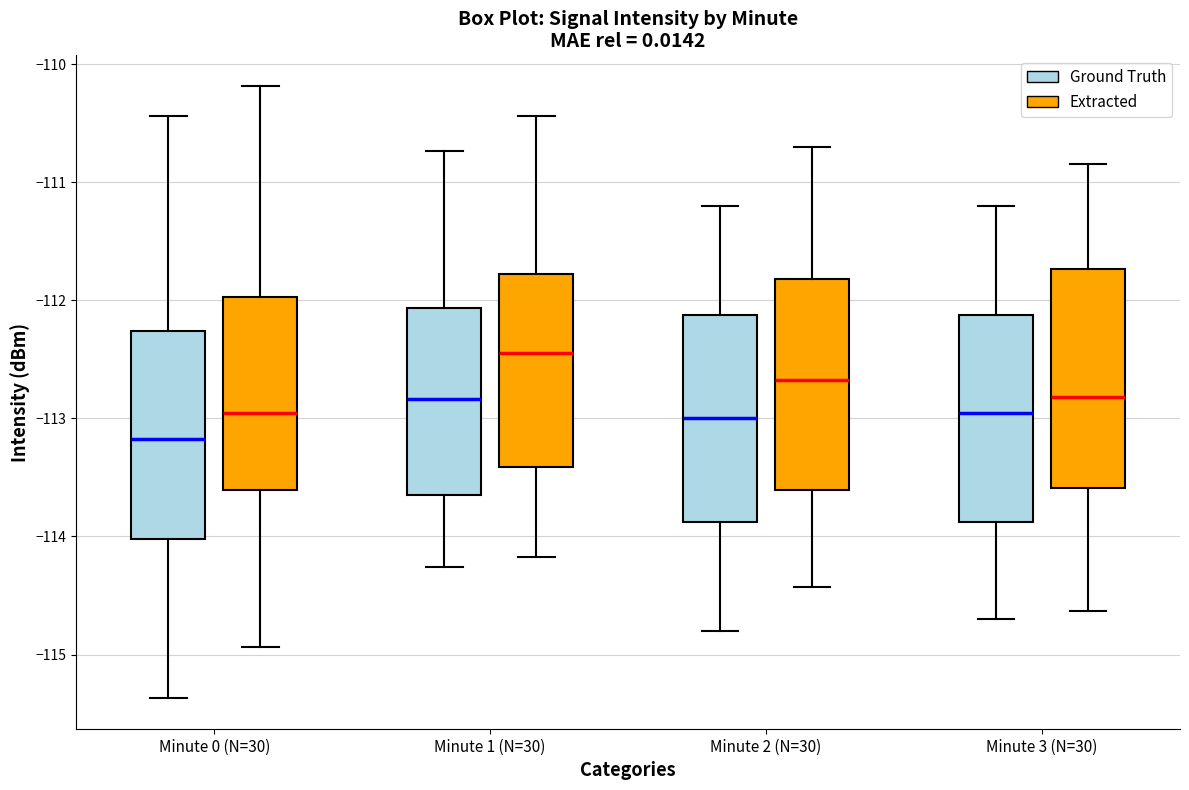

Reading left to right, read every box against the y-axis: the position of its median line, the range the box covers, and the ends of its whiskers. The values are not printed on the chart, so give them approximately, as read against the axis.

Minute 0 (N=30) (Ground Truth): median -113.2, box -114.0 to -112.3, whiskers -115.4 to -110.4
Minute 0 (N=30) (Extracted): median -112.9, box -113.6 to -112.0, whiskers -114.9 to -110.2
Minute 1 (N=30) (Ground Truth): median -112.8, box -113.7 to -112.1, whiskers -114.3 to -110.7
Minute 1 (N=30) (Extracted): median -112.4, box -113.4 to -111.8, whiskers -114.2 to -110.4
Minute 2 (N=30) (Ground Truth): median -113.0, box -113.9 to -112.1, whiskers -114.8 to -111.2
Minute 2 (N=30) (Extracted): median -112.7, box -113.6 to -111.8, whiskers -114.4 to -110.7
Minute 3 (N=30) (Ground Truth): median -112.9, box -113.9 to -112.1, whiskers -114.7 to -111.2
Minute 3 (N=30) (Extracted): median -112.8, box -113.6 to -111.7, whiskers -114.6 to -110.8